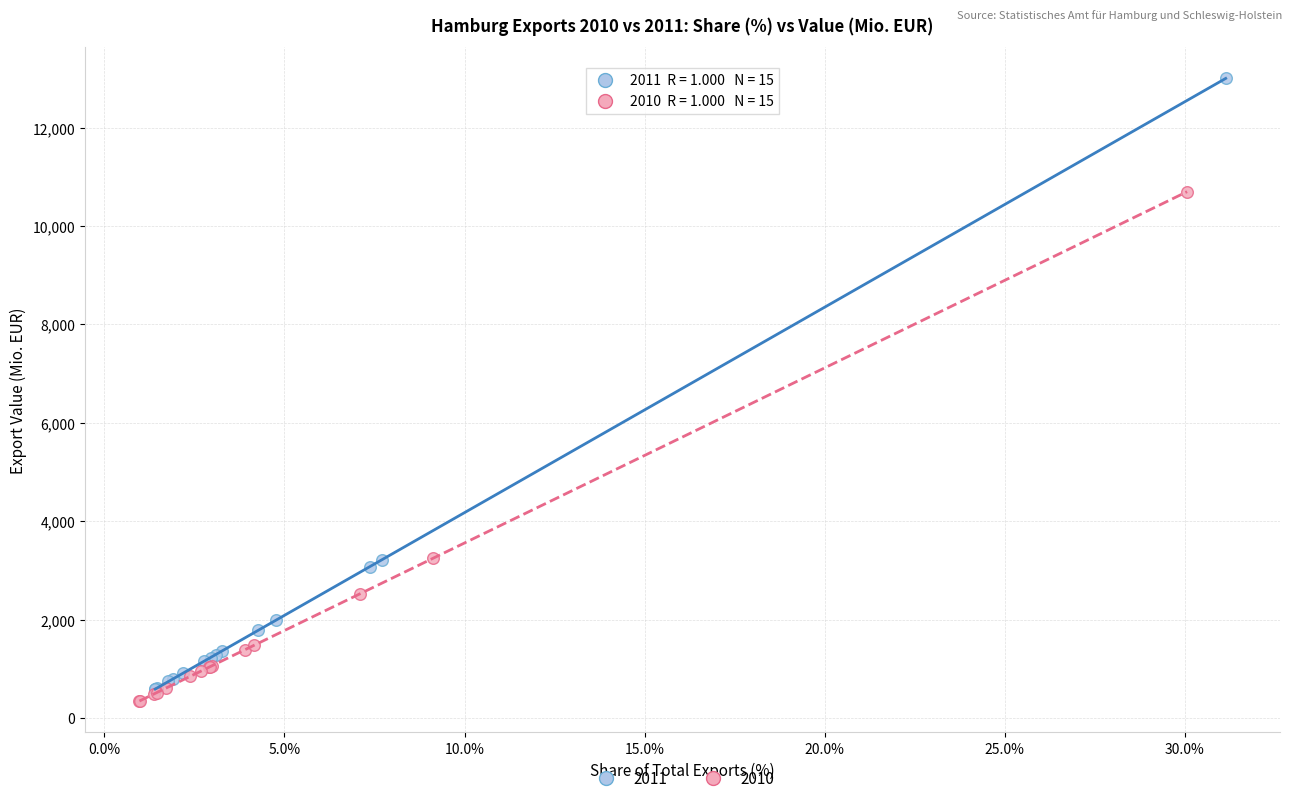

Which series has the largest Y range (max minus min)?

2011